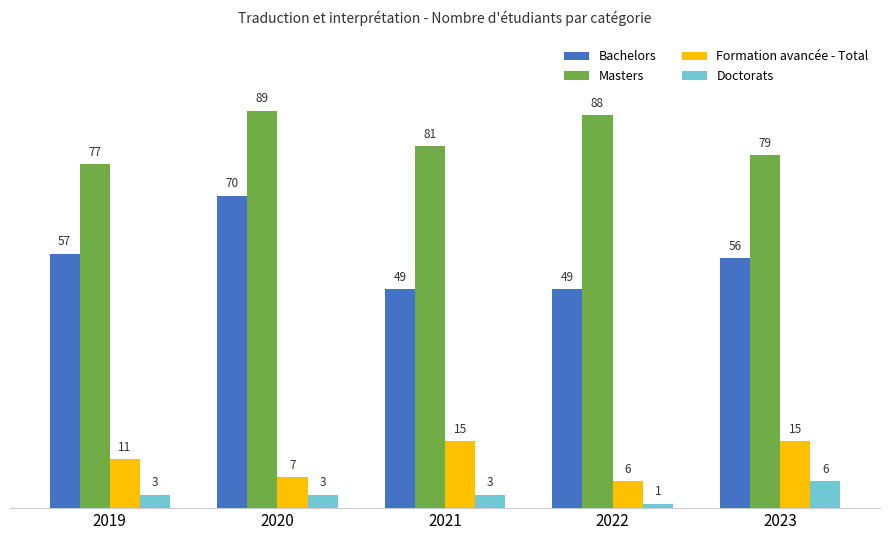

Reading left to right, list all the values displayed in this chart.

Bachelors: 2019=57	2020=70	2021=49	2022=49	2023=56
Masters: 2019=77	2020=89	2021=81	2022=88	2023=79
Formation avancée - Total: 2019=11	2020=7	2021=15	2022=6	2023=15
Doctorats: 2019=3	2020=3	2021=3	2022=1	2023=6